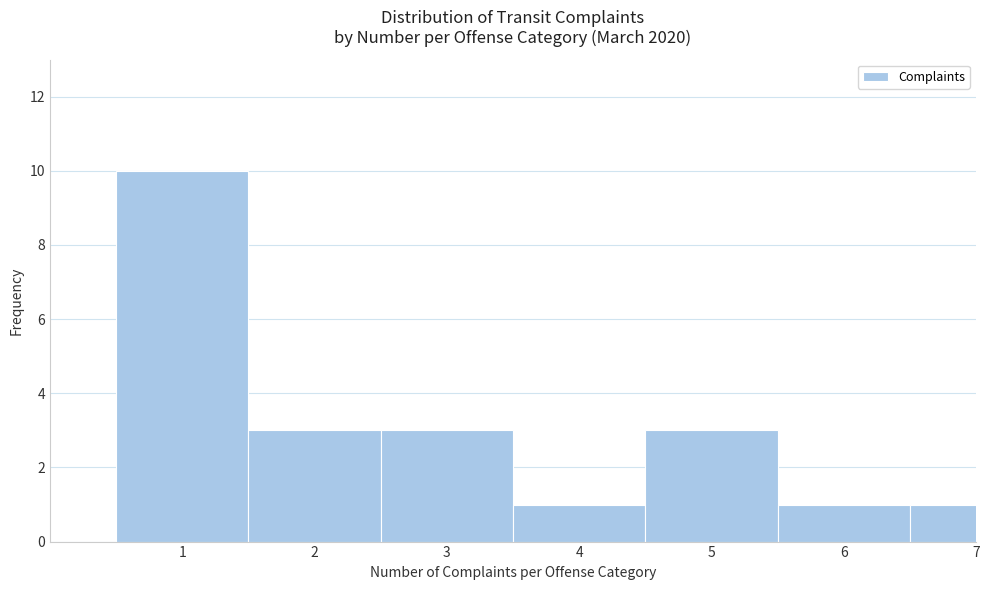

Reading left to right, list all the values displayed in this chart.

10	3	3	1	3	1	1